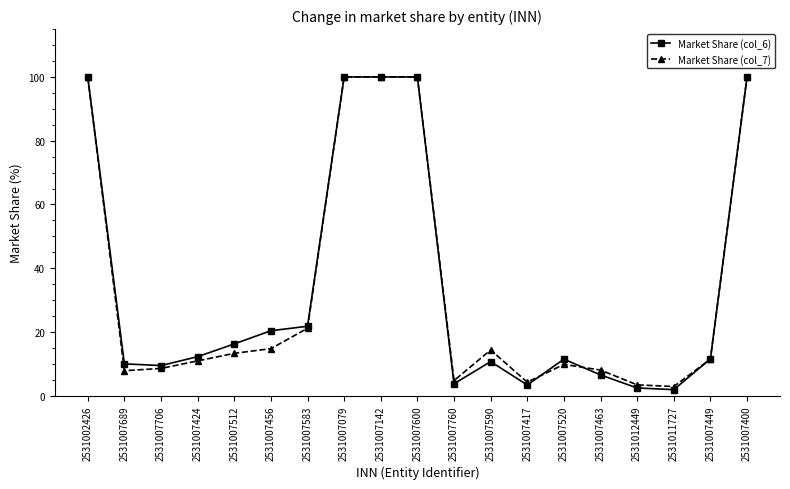

At how many categories does at least one series exceed 58?

5